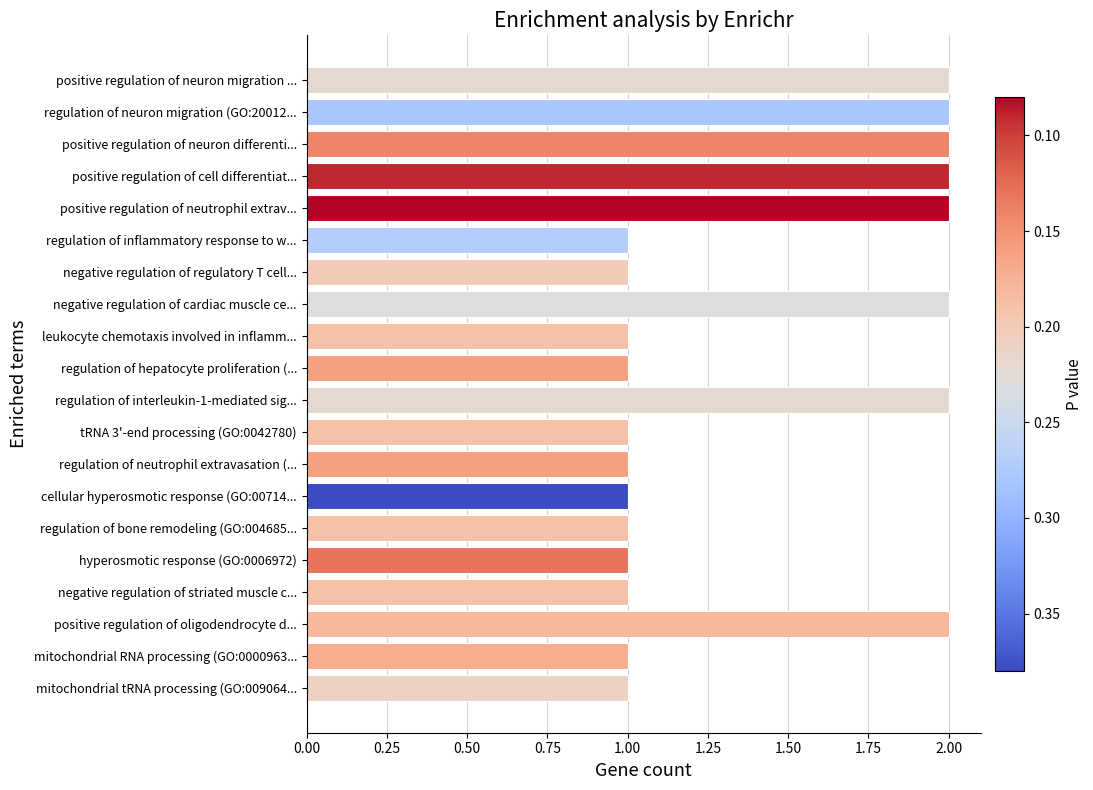

How many distinct data groups are displayed?

1